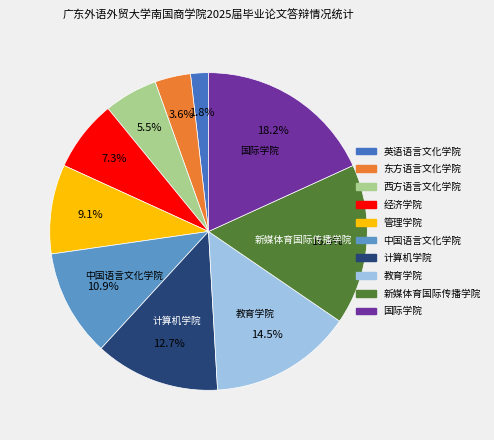

To the nearest percent, what is the combined percentage of 管理学院 and 东方语言文化学院?

13%